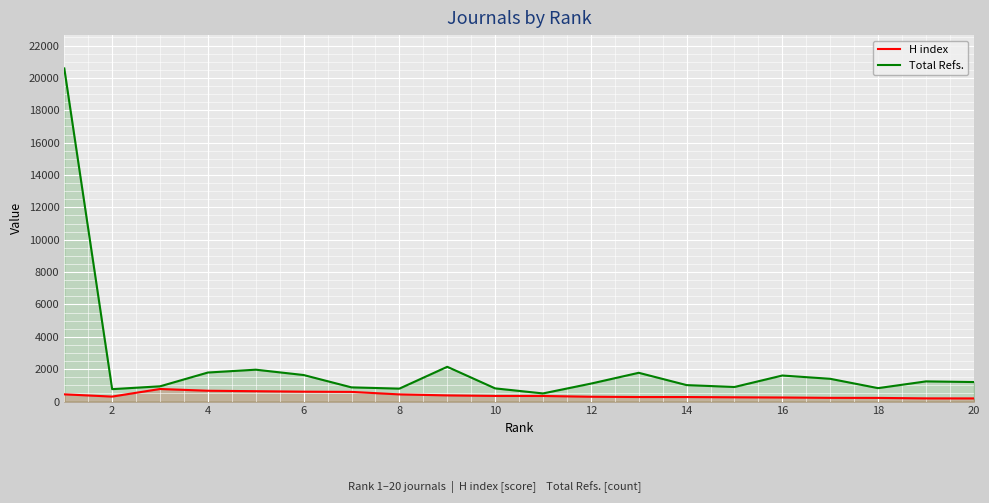

What is the maximum value shown in the chart?

20587